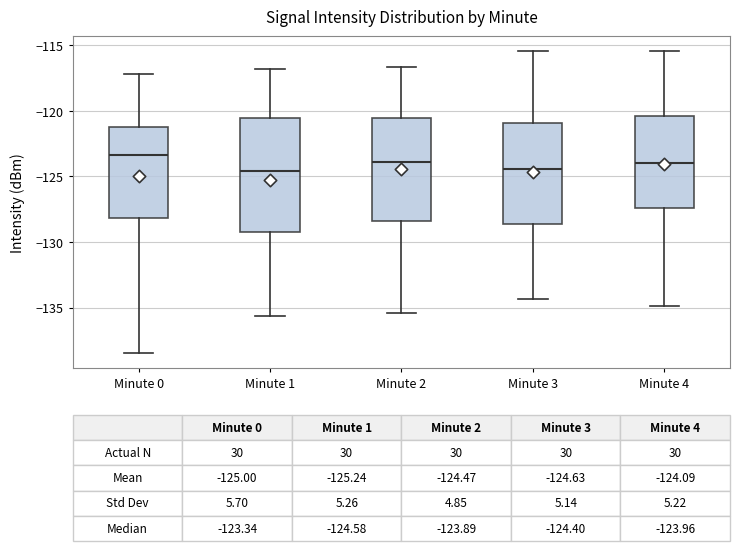

Comparing the boxes themselves (not the whiskers), which one is the tallest?

Minute 1